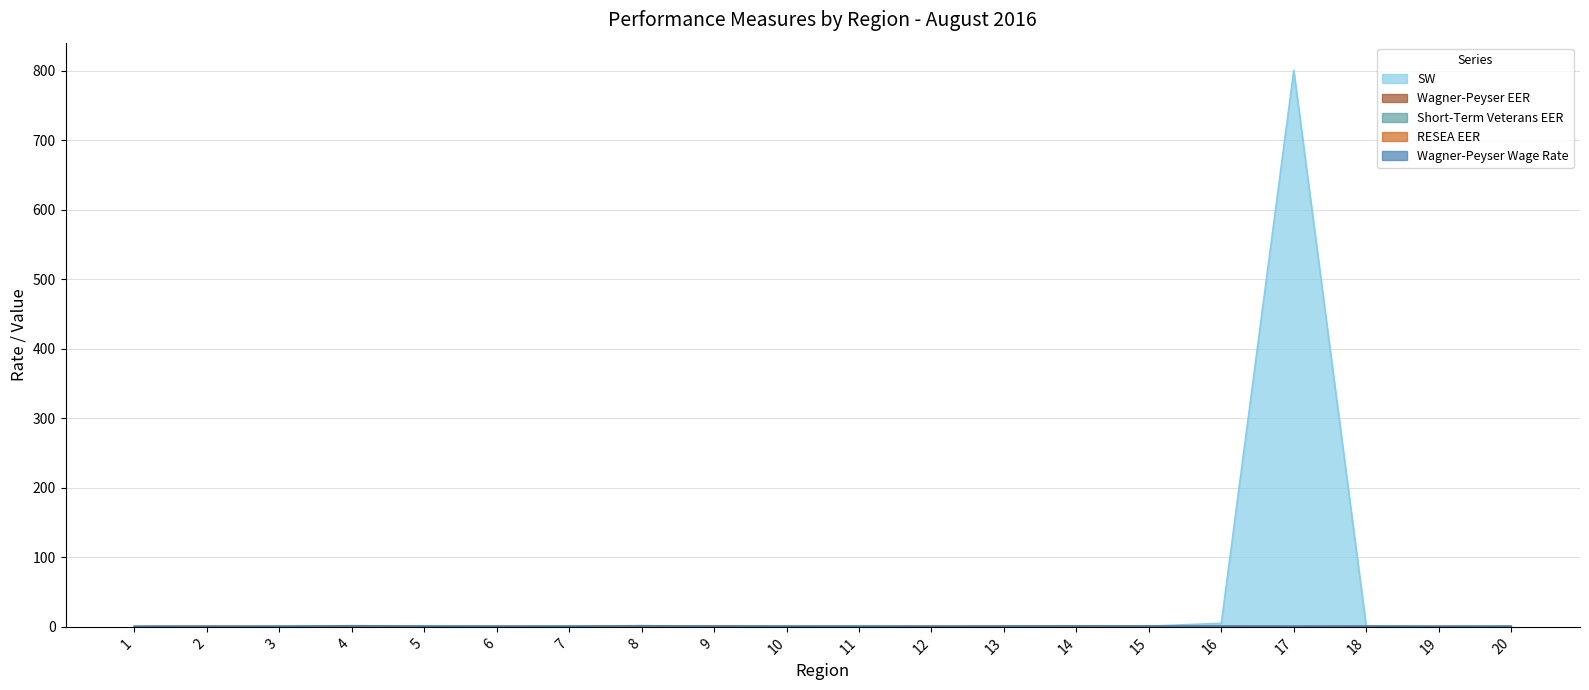

True or false: SW and Short-Term Veterans EER cross at least once.

True